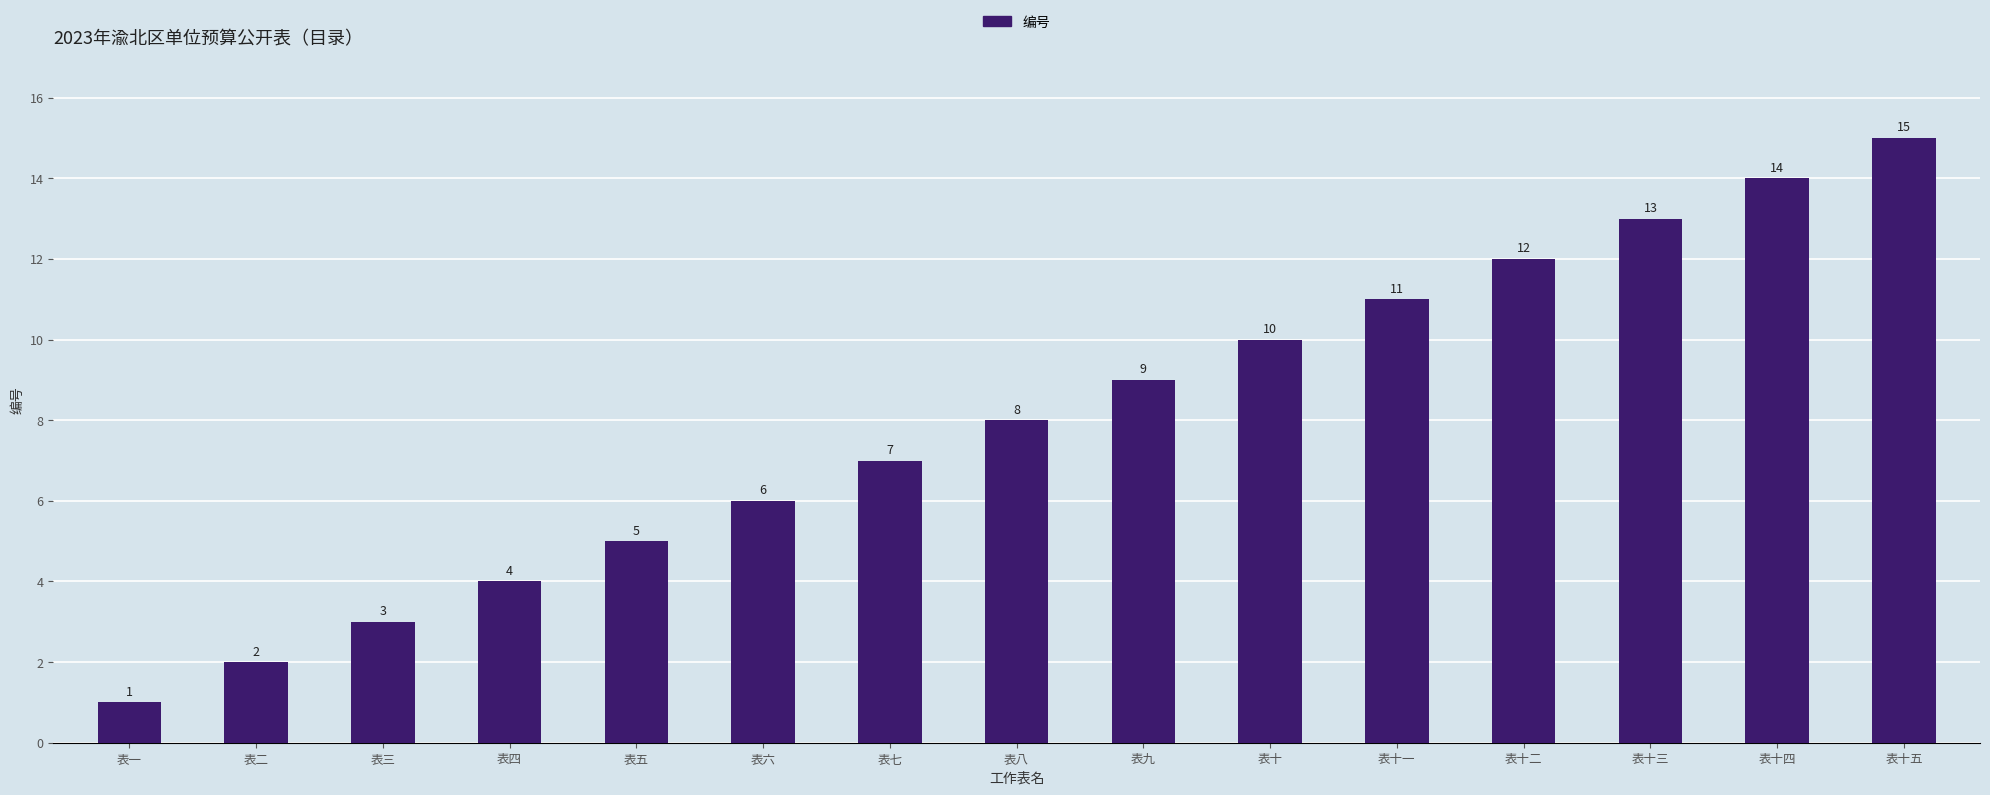

What is the label of the 1st bar from the right?

表十五